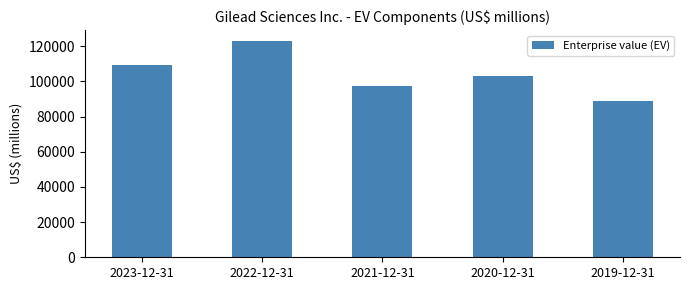

List the labels in order of value, smallest first.

2019-12-31, 2021-12-31, 2020-12-31, 2023-12-31, 2022-12-31